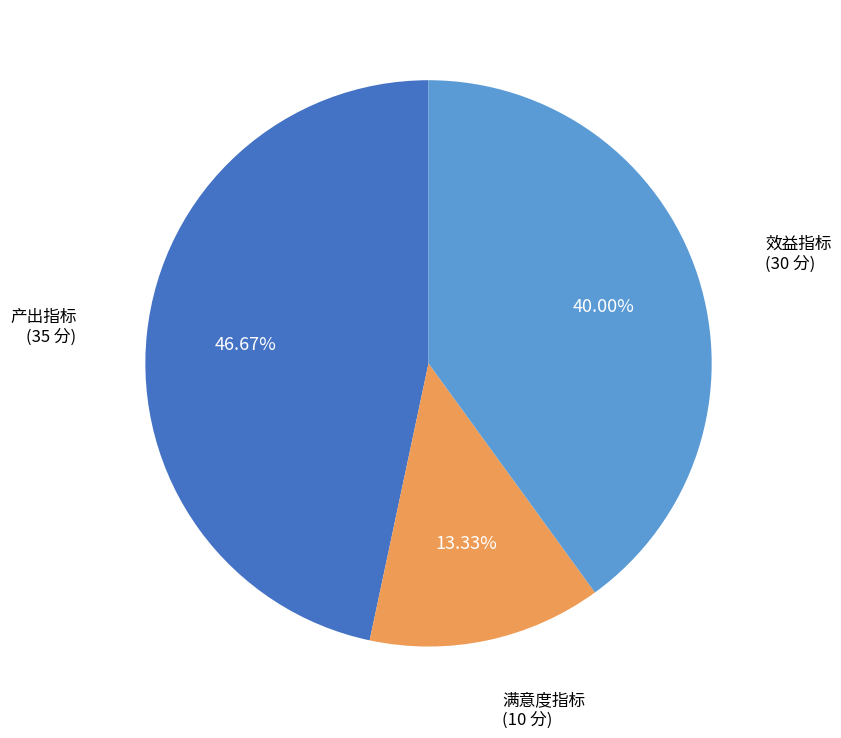

Is there a majority slice in this chart?

No